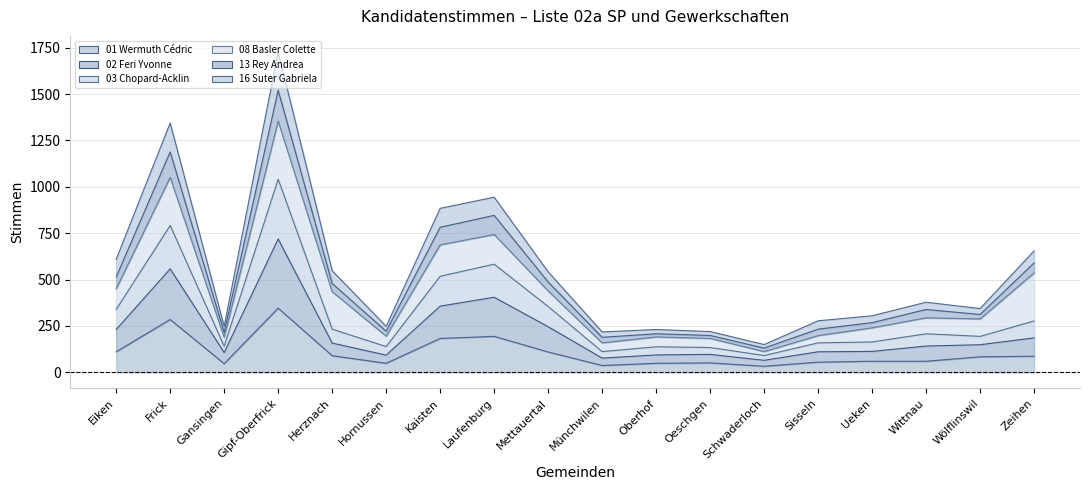

What is the total value across all series at Laufenburg?

944